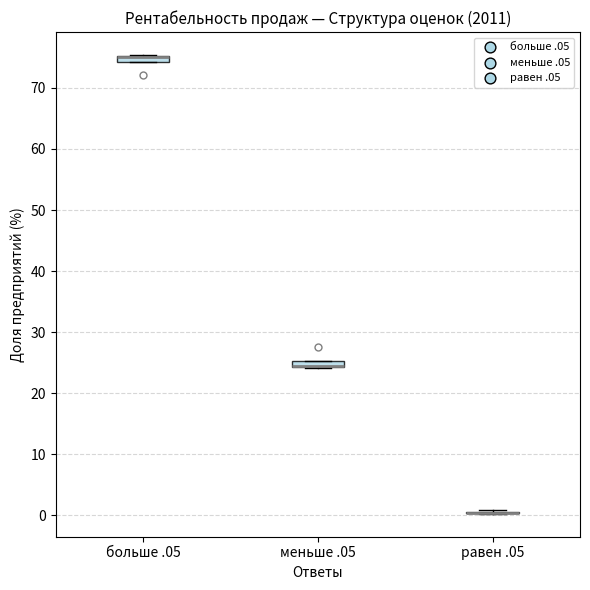

Where is the upper edge of the box for меньше .05 on the y-axis? The values are not printed on the chart, so give them approximately, as read against the axis.

25